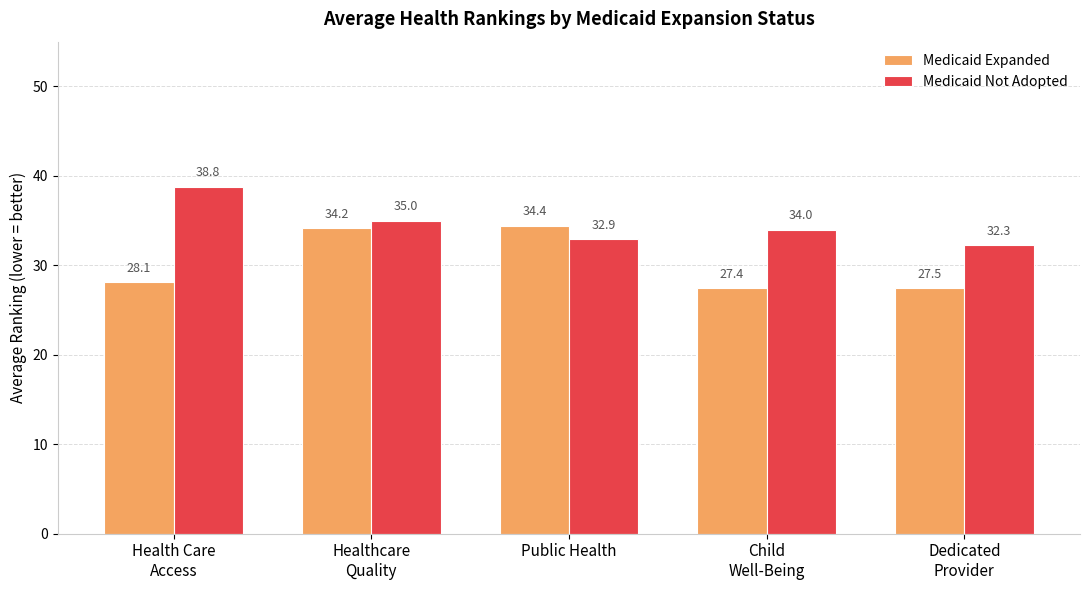

How many data points does each series have?

5